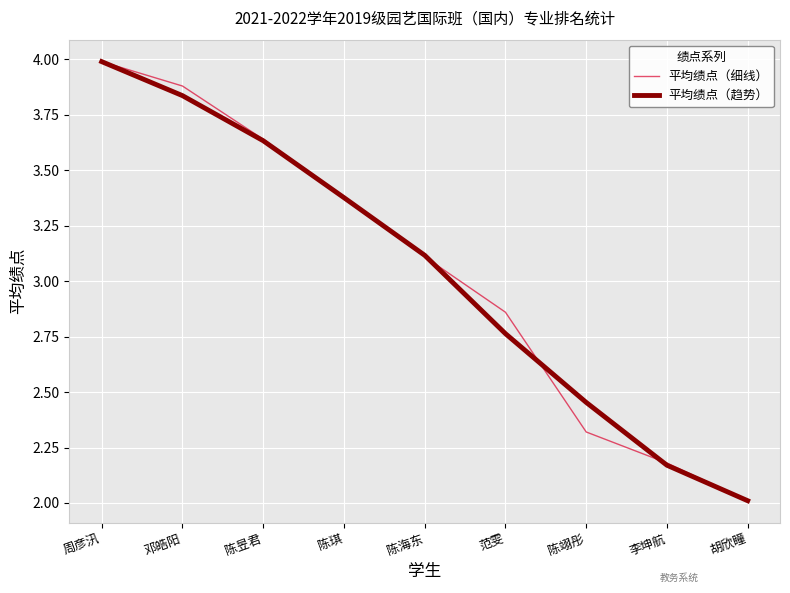

At 陈翊彤, list the series in order from smallest to largest.

平均绩点（细线）, 平均绩点（趋势）